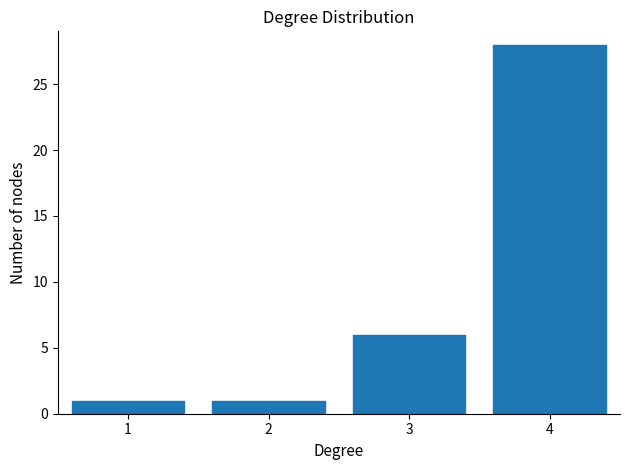

Reading left to right, what are all the values shown in this chart?

1	1	6	28